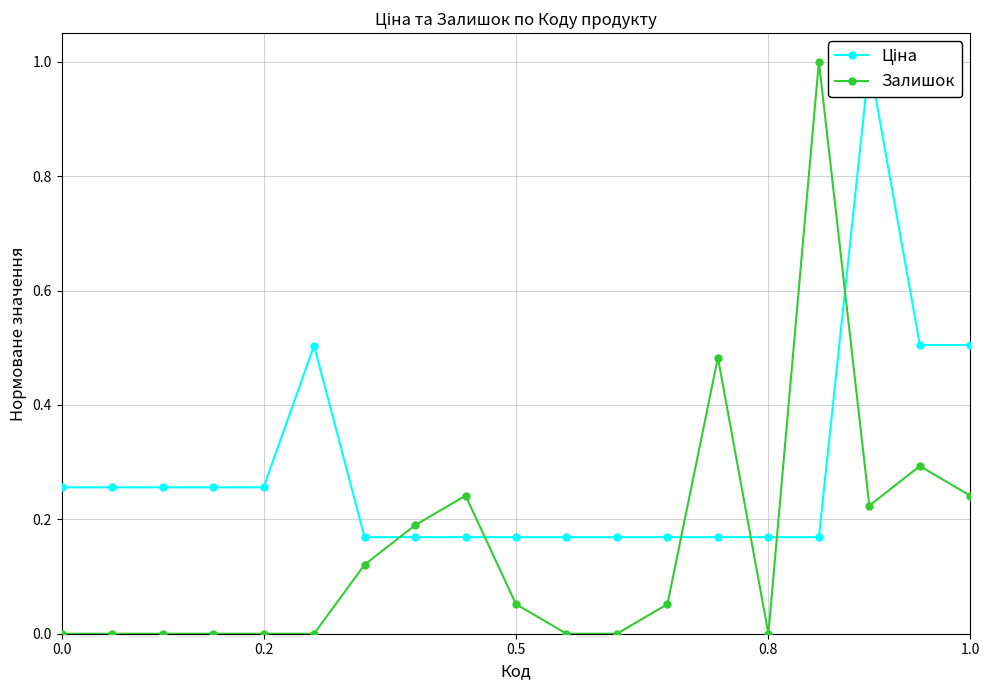

Which series ends up on top after the final intersection of Ціна and Залишок?

Ціна